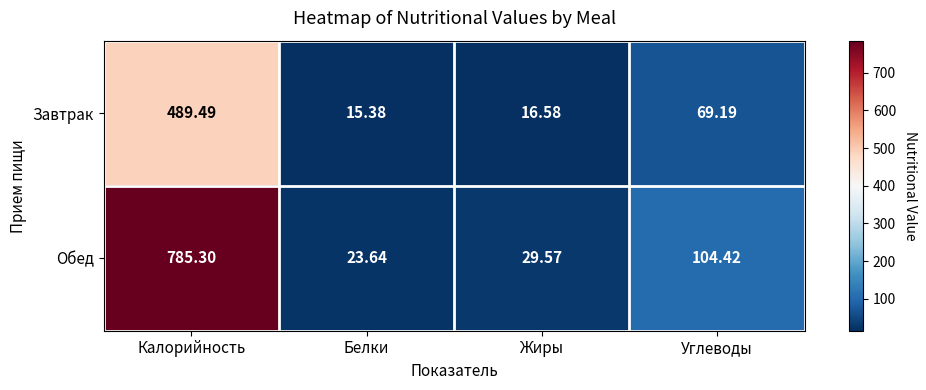

At which label does Обед first exceed 104?

Калорийность